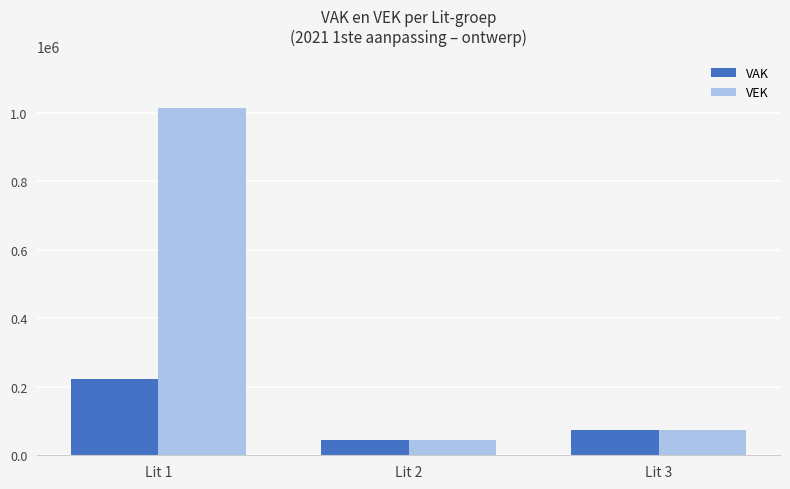

What is the spread (max minus min) of values at Lit 2?

122